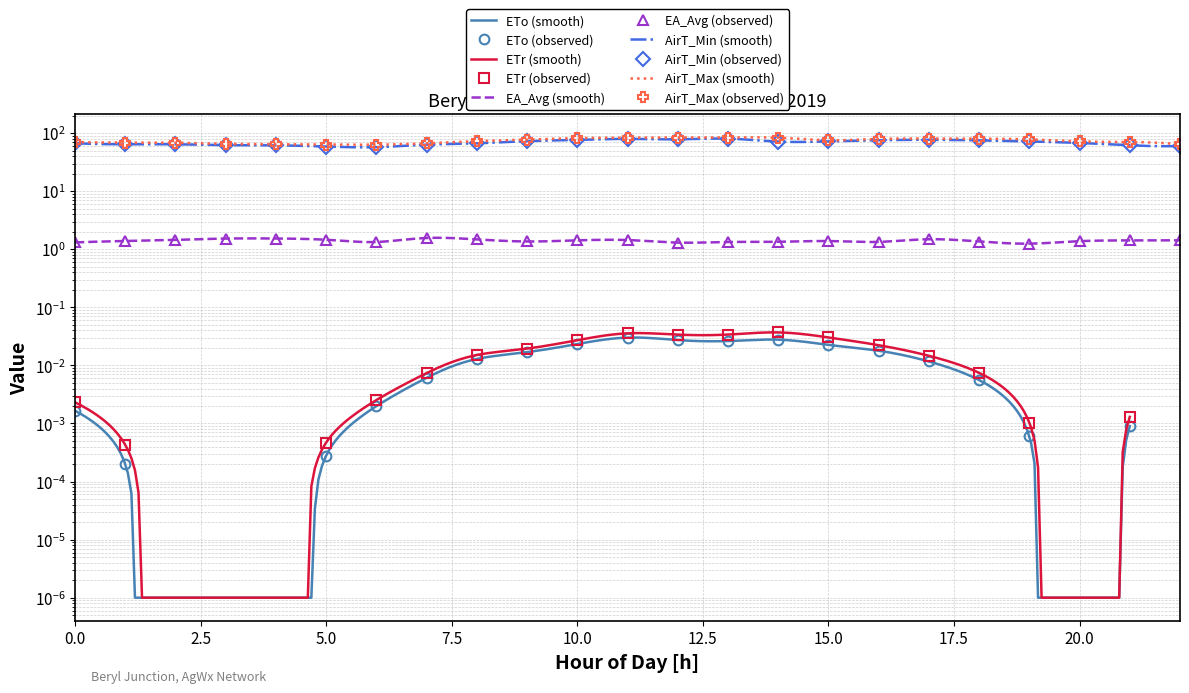

True or false: AirT_Max and AirT_Min intersect in this chart.

False